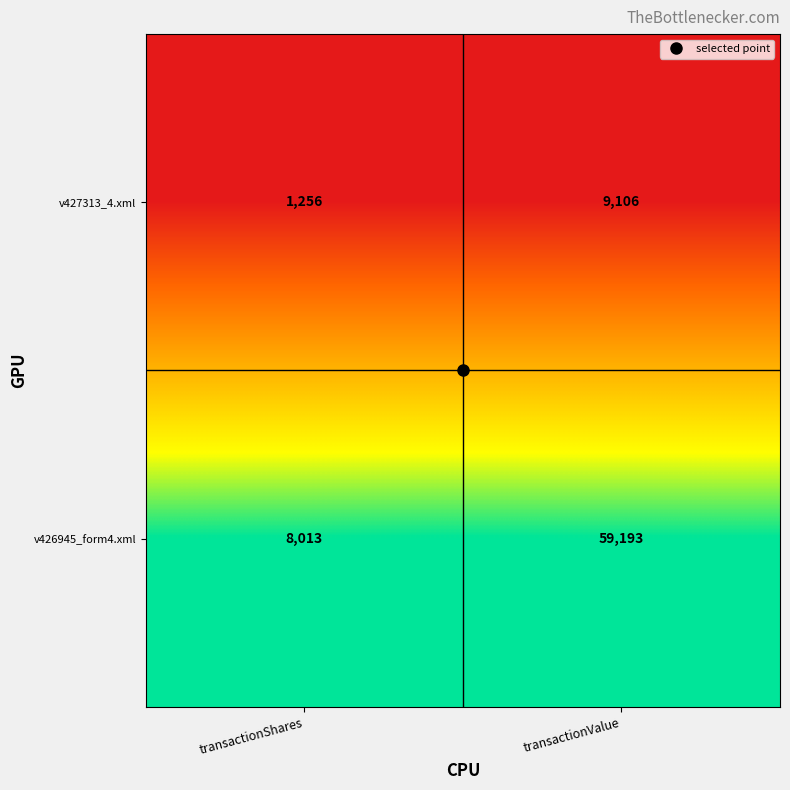

At which label does v426945_form4.xml reach its peak?

transactionValue